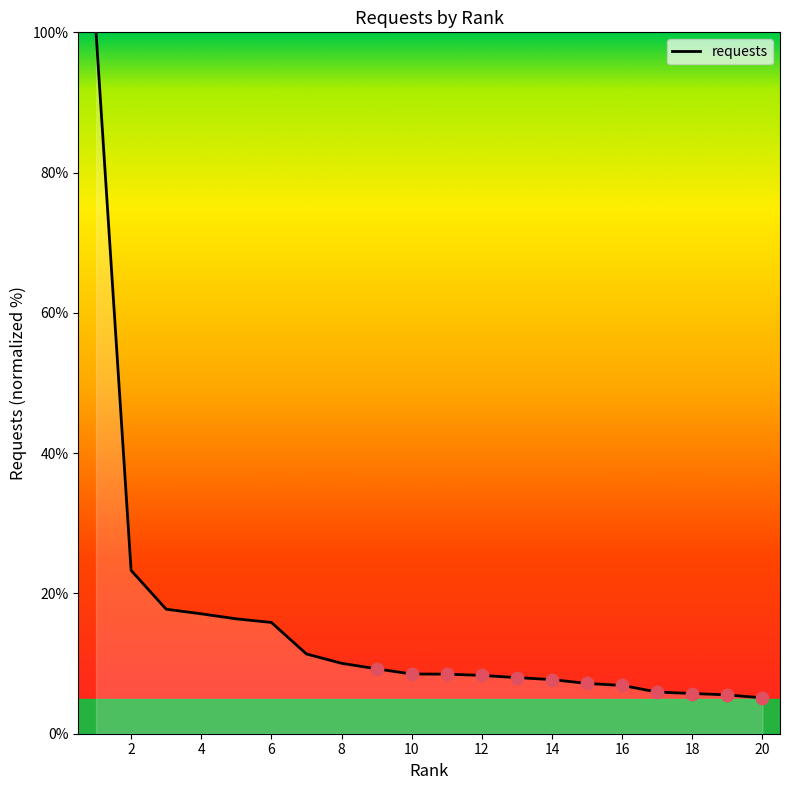

What is the minimum value shown in the chart?

5.1